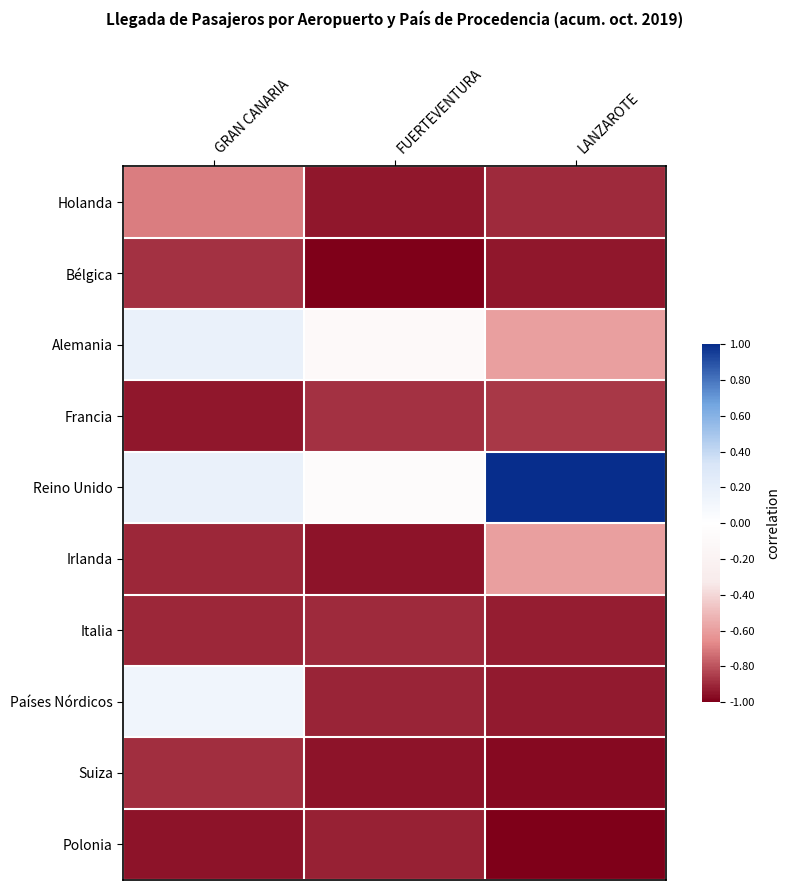

Rank the series at FUERTEVENTURA from highest to lowest value.

Reino Unido, Alemania, Francia, Italia, Países Nórdicos, Polonia, Holanda, Suiza, Irlanda, Bélgica